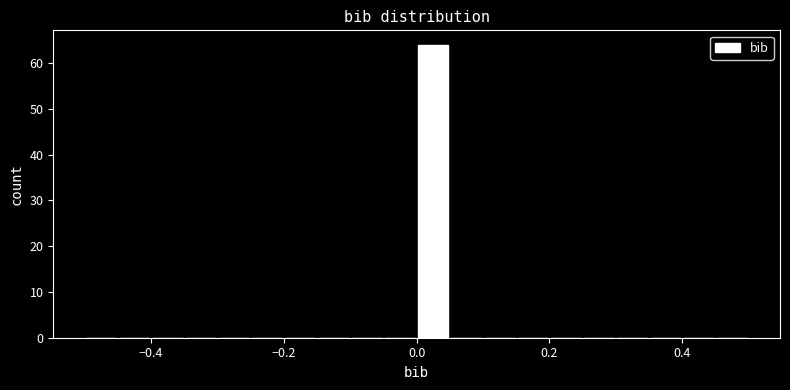

Around what value on the x-axis is the tallest bar? Give the approximate position of its centre, as read against the axis.

0.02